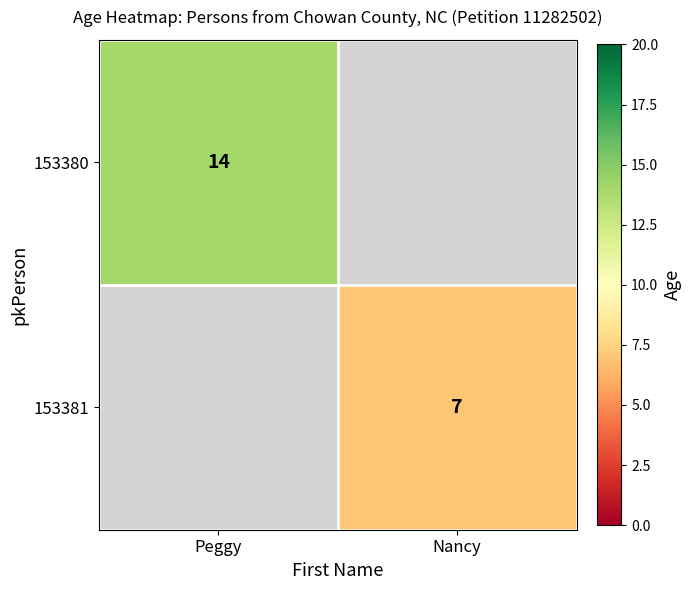

True or false: 153381 has a value of 3 at Nancy.

False